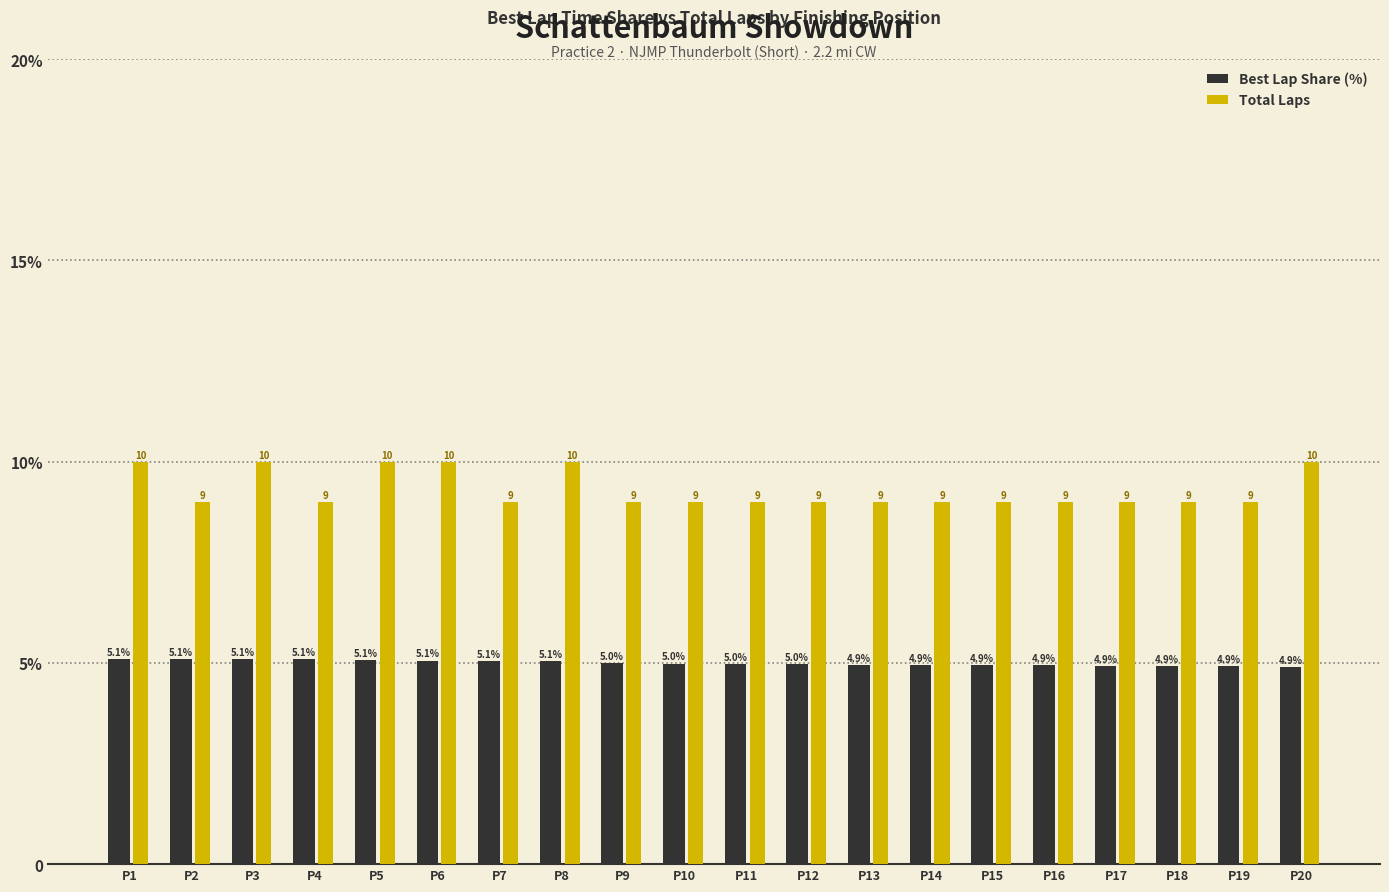

List the series in order of their overall mean, lowest first.

Best Lap Share (%), Total Laps